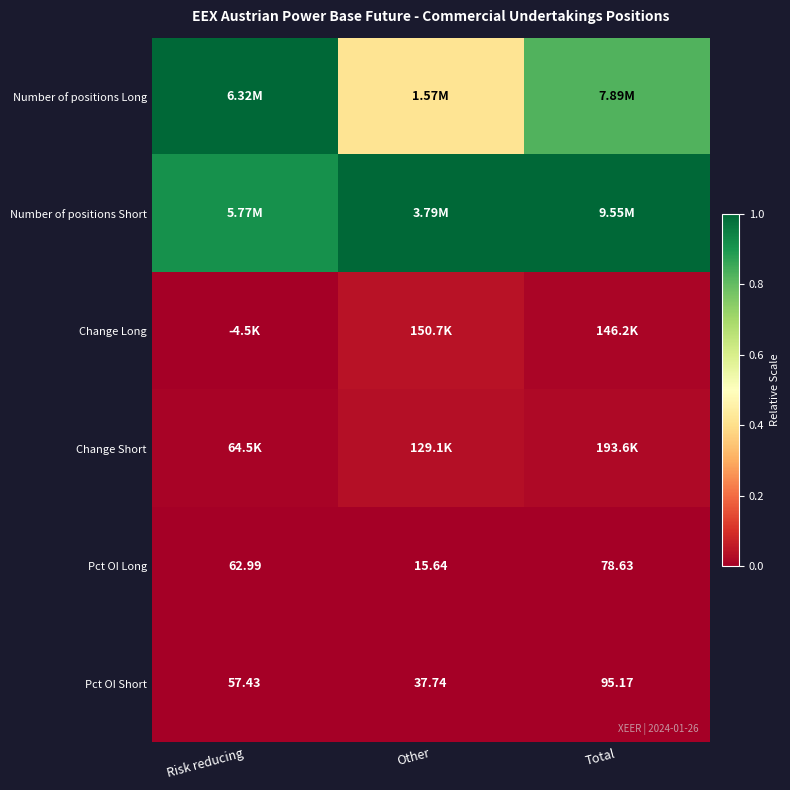

Is the value of Pct OI Short at Total greater than the value of Pct OI Long at Risk reducing?

Yes